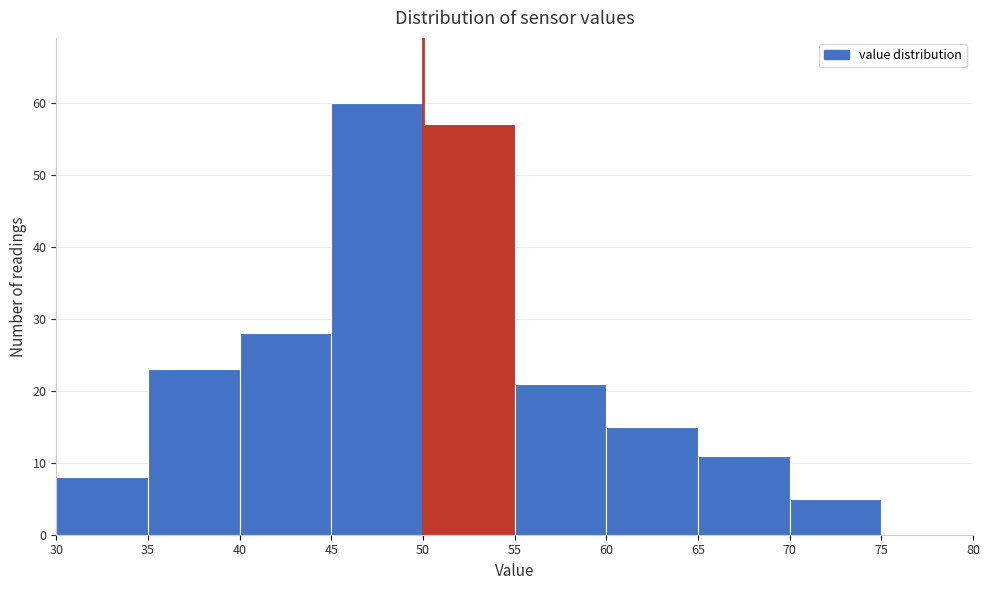

What is the height of the bar covering 70 to 75 on the x-axis? The values are not printed on the chart, so give them approximately, as read against the axis.

5